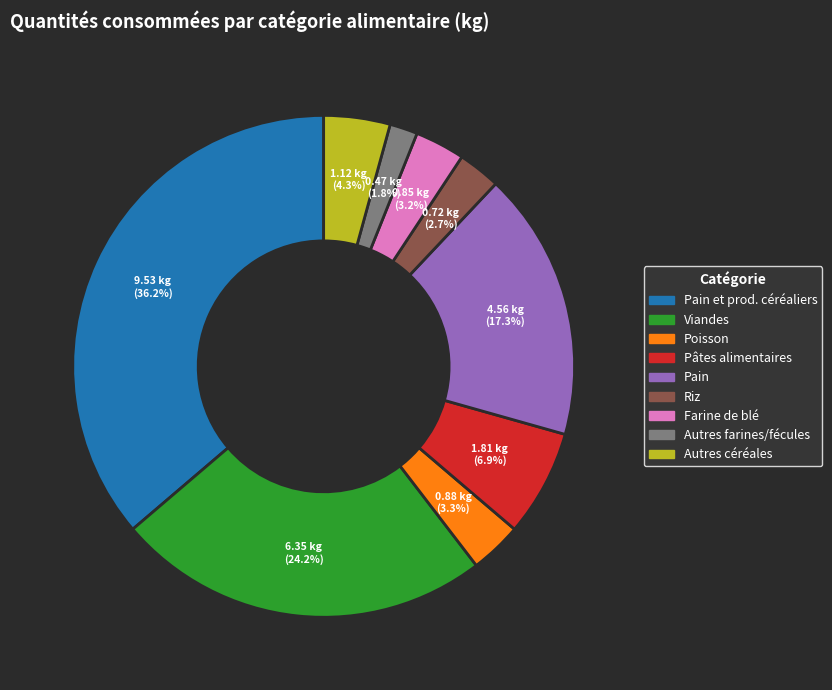

What percentage is the Farine de blé slice, to the nearest percent?

3%